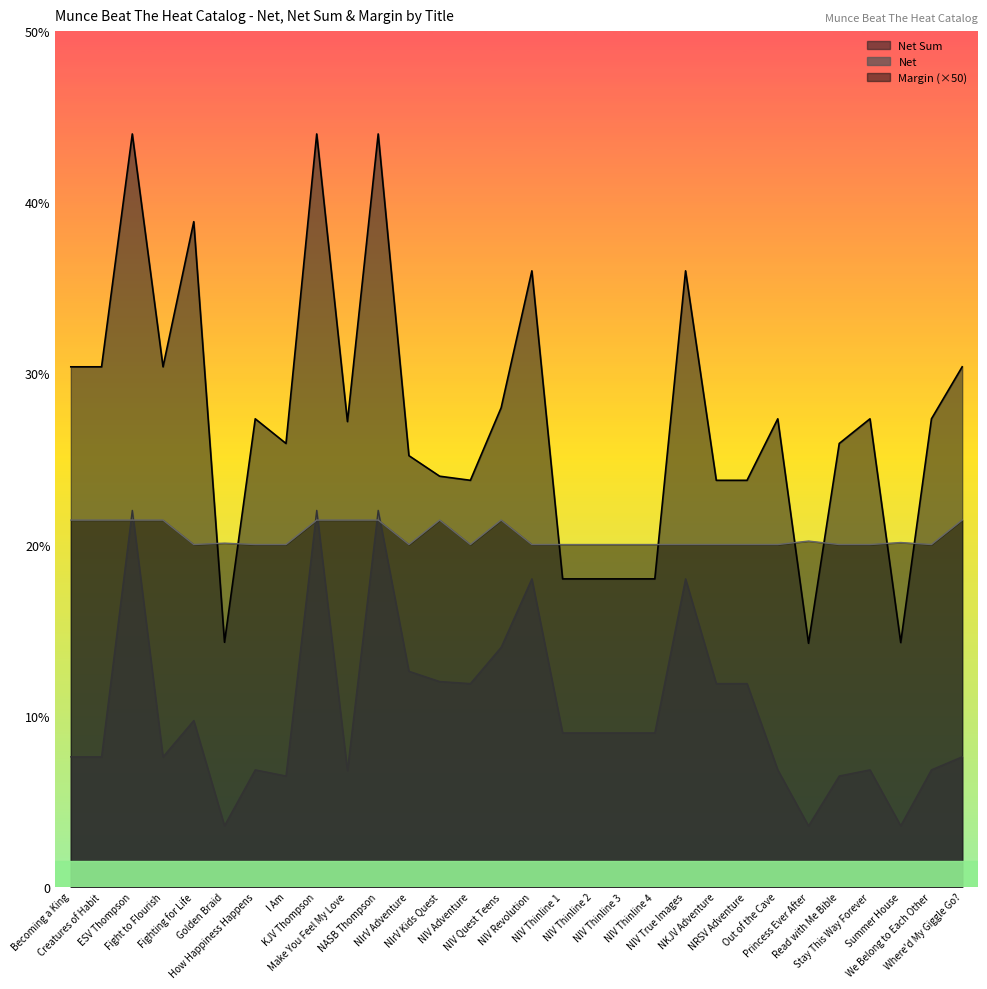

Which series has the largest range (max minus min)?

Net Sum